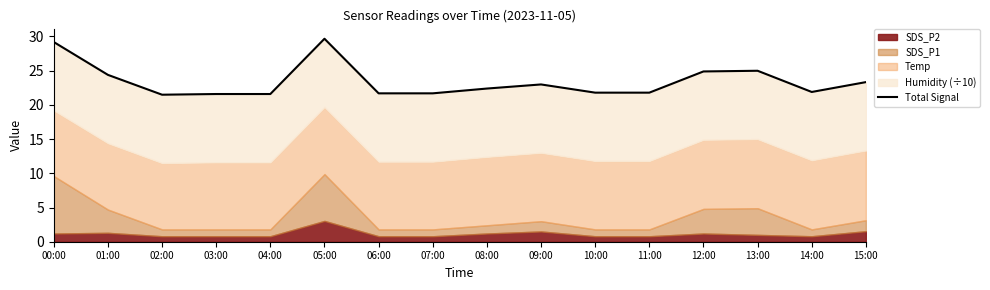

The chart shows a value of 13.9 at 06:00. True or false?

False